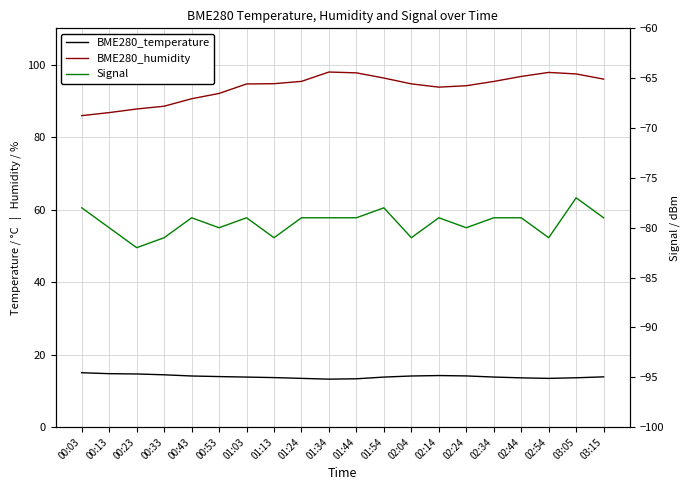

Which label corresponds to the smallest value in the chart?

00:23